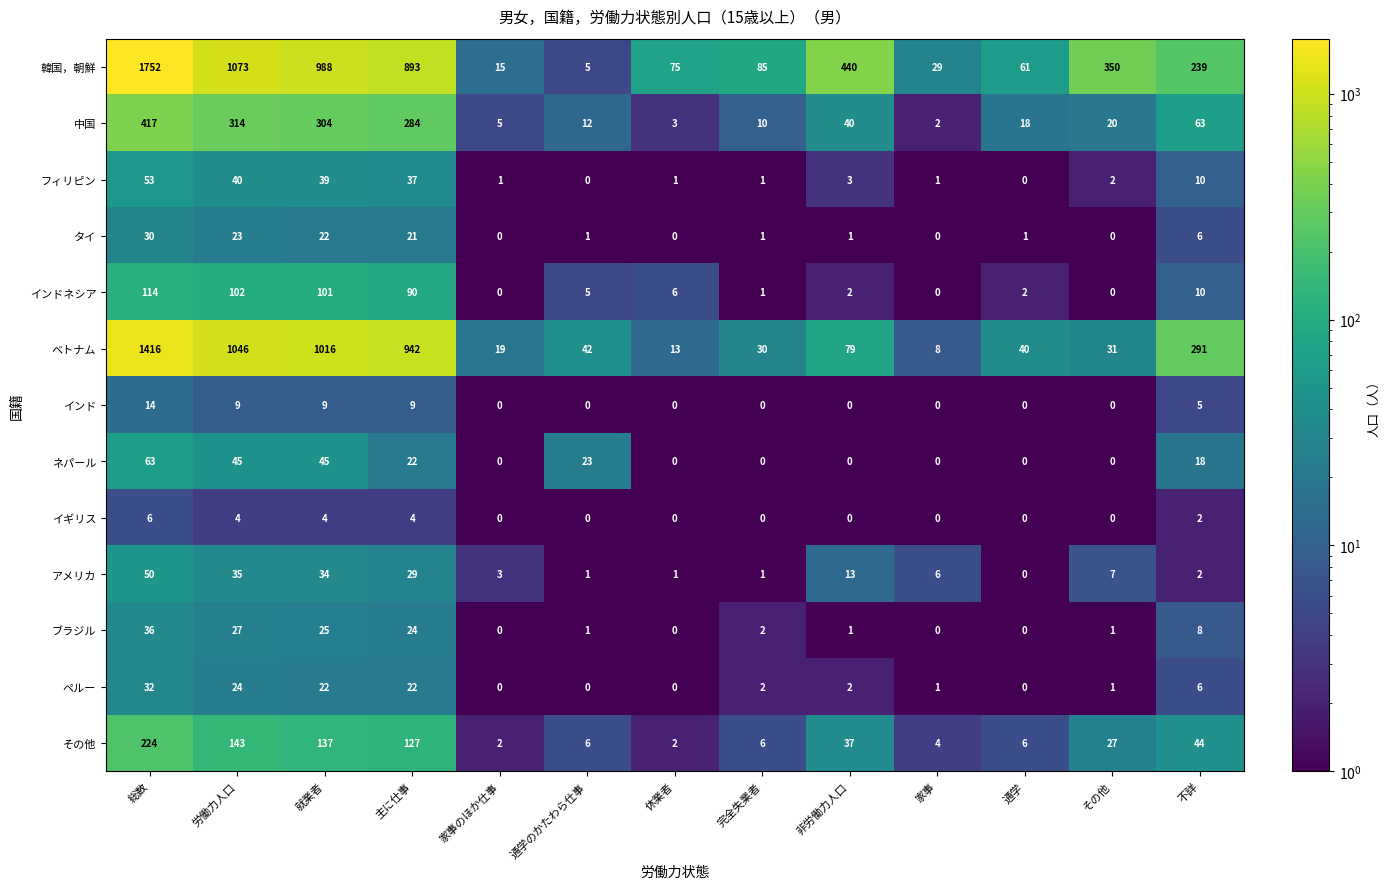

What is the total value across all series at 主に仕事?

2504